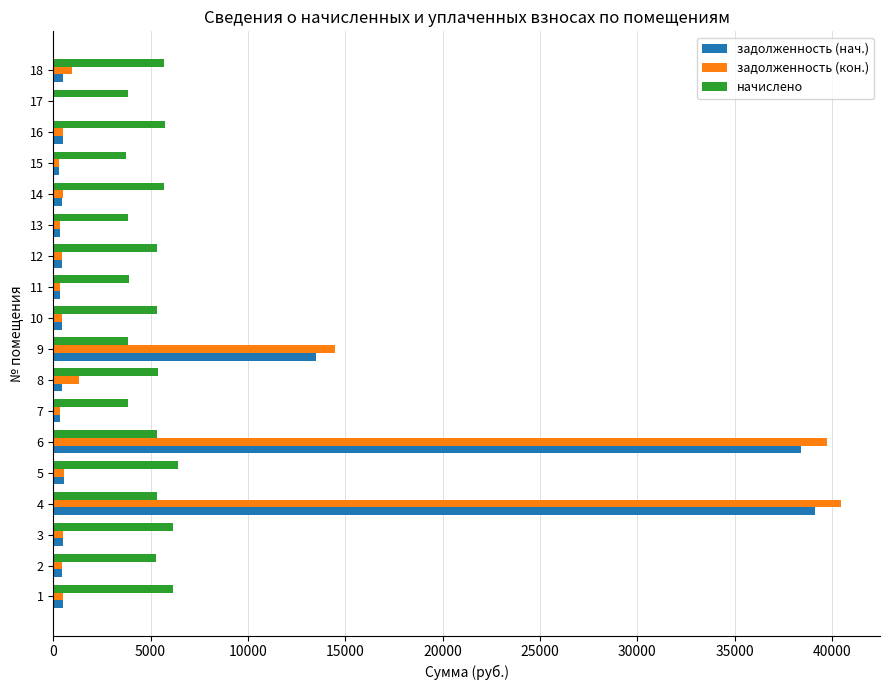

What is the maximum value shown in the chart?

40450.2